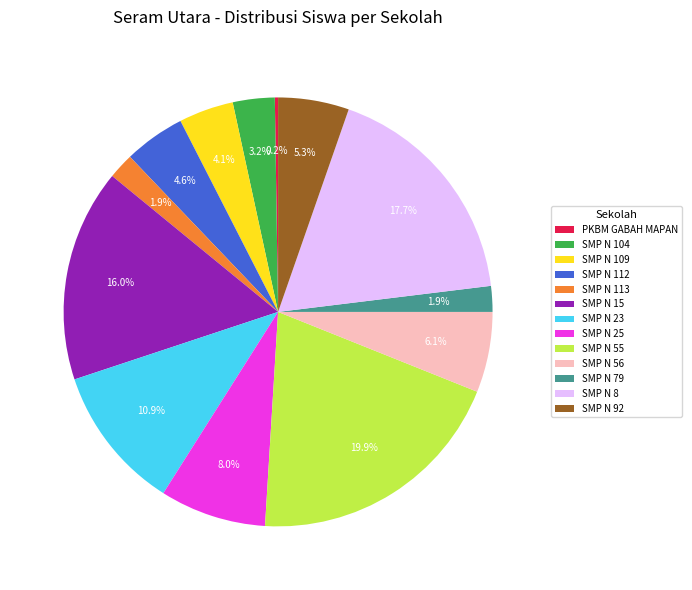

To the nearest percent, what is the average slice percentage?

8%